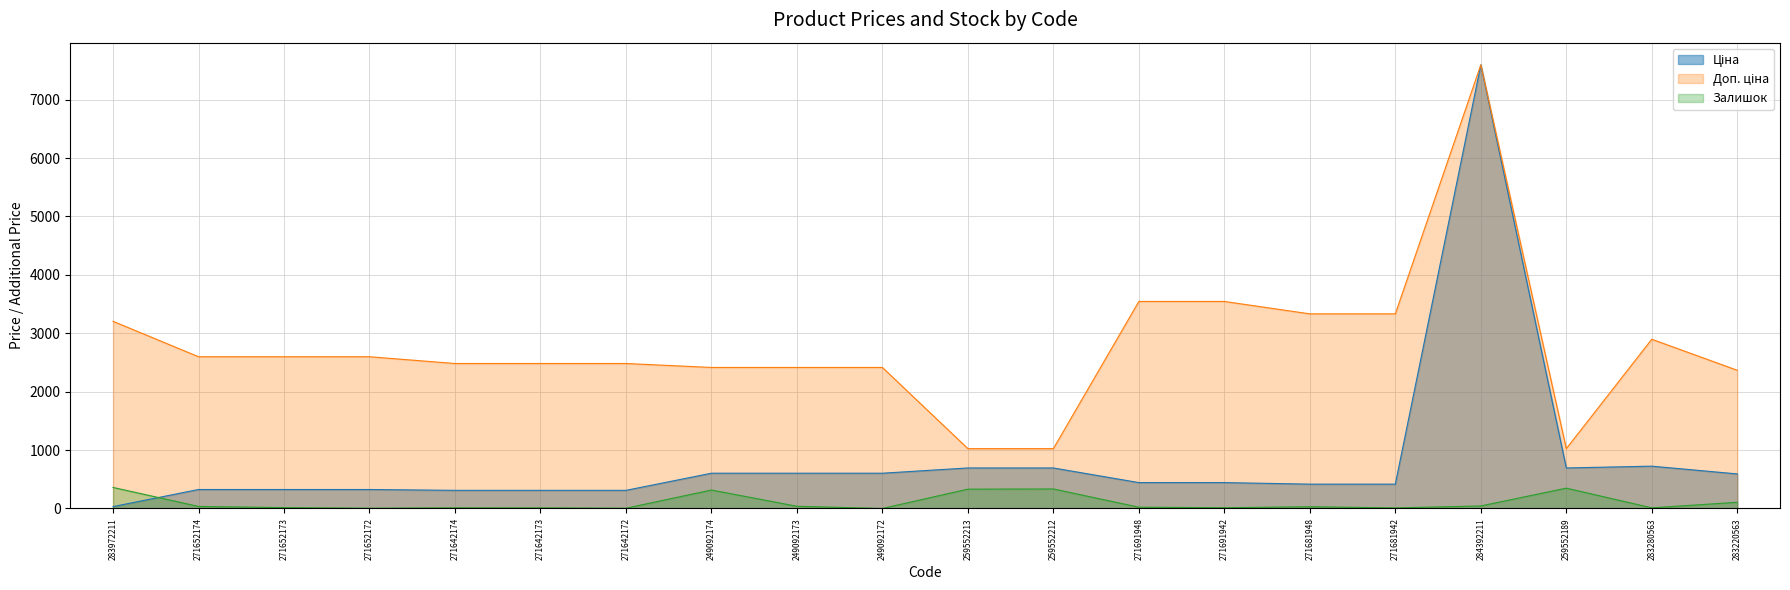

Reading left to right, extract all data points from this chart.

Ціна: 32.0	324.8	324.8	324.8	310.3	310.3	310.3	603.7	603.7	603.7	693.7	693.7	443.1	443.1	416.6	416.6	7596.5	693.7	724.5	591.6
Доп. ціна: 3205.0	2598.3	2598.3	2598.3	2482.4	2482.4	2482.4	2414.8	2414.8	2414.8	1024.6	1024.6	3545.0	3545.0	3332.5	3332.5	7596.5	1024.6	2897.8	2366.5
Залишок: 360.0	35.0	15.0	4.0	11.0	10.0	4.0	316.0	38.0	0.0	331.0	334.0	22.0	13.0	30.0	10.0	43.0	348.0	11.0	106.0